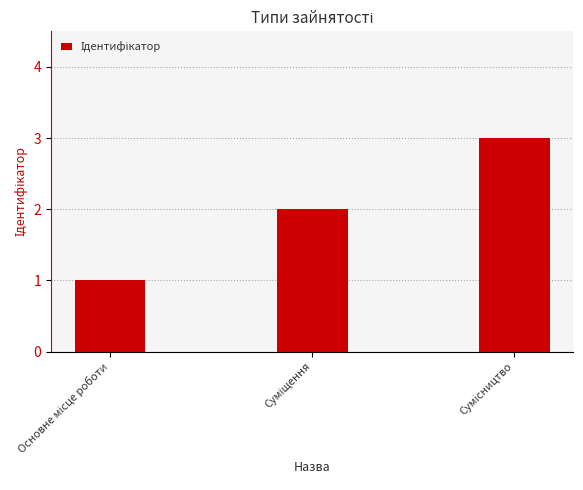

What is the maximum value shown in the chart?

3